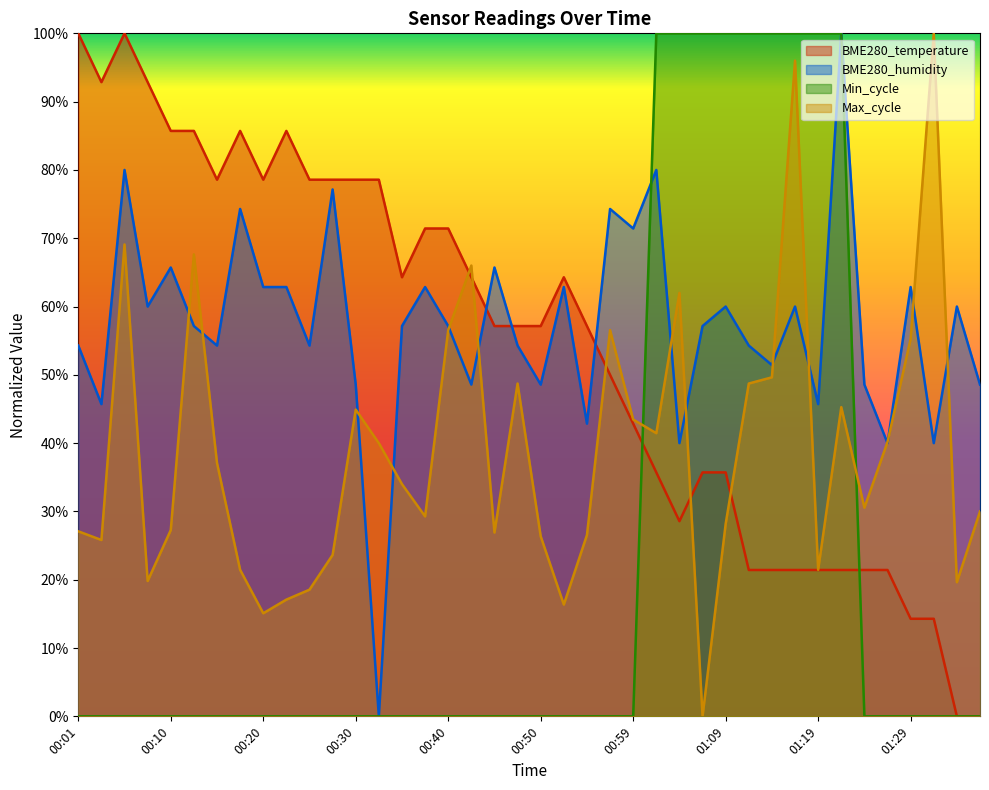

What is the label of the 11th point from the right?

01:12